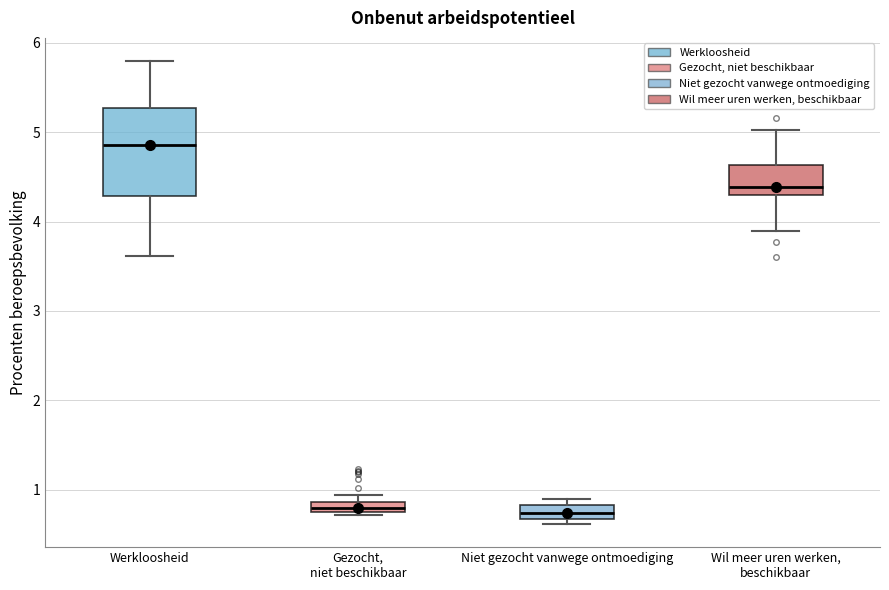

Which box is the tallest, from its lower edge to its upper edge?

Werkloosheid